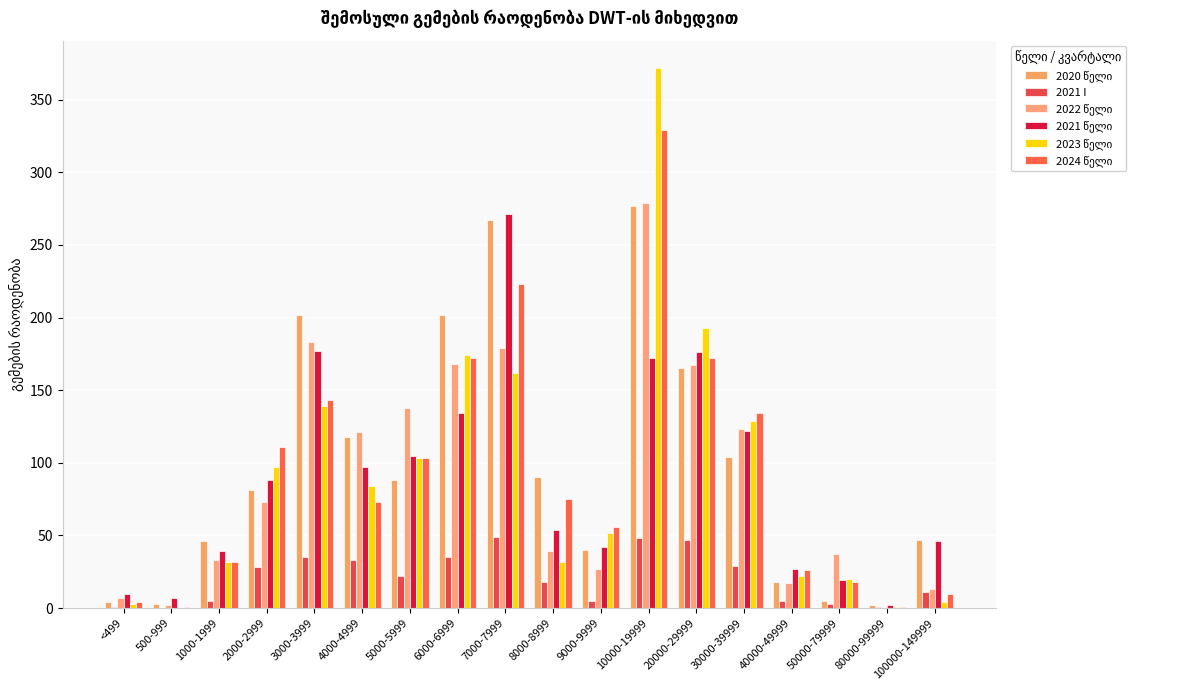

Reading left to right, what are all the values shown in this chart?

2020 წელი: 4	3	46	81	202	118	88	202	267	90	40	277	165	104	18	5	2	47
2021 I: 1	0	5	28	35	33	22	35	49	18	5	48	47	29	5	3	1	11
2022 წელი: 7	2	33	73	183	121	138	168	179	39	27	279	167	123	17	37	0	13
2021 წელი: 10	7	39	88	177	97	105	134	271	54	42	172	176	122	27	19	2	46
2023 წელი: 3	0	32	97	139	84	103	174	162	32	52	372	193	129	22	20	1	4
2024 წელი: 4	1	32	111	143	73	103	172	223	75	56	329	172	134	26	18	1	10